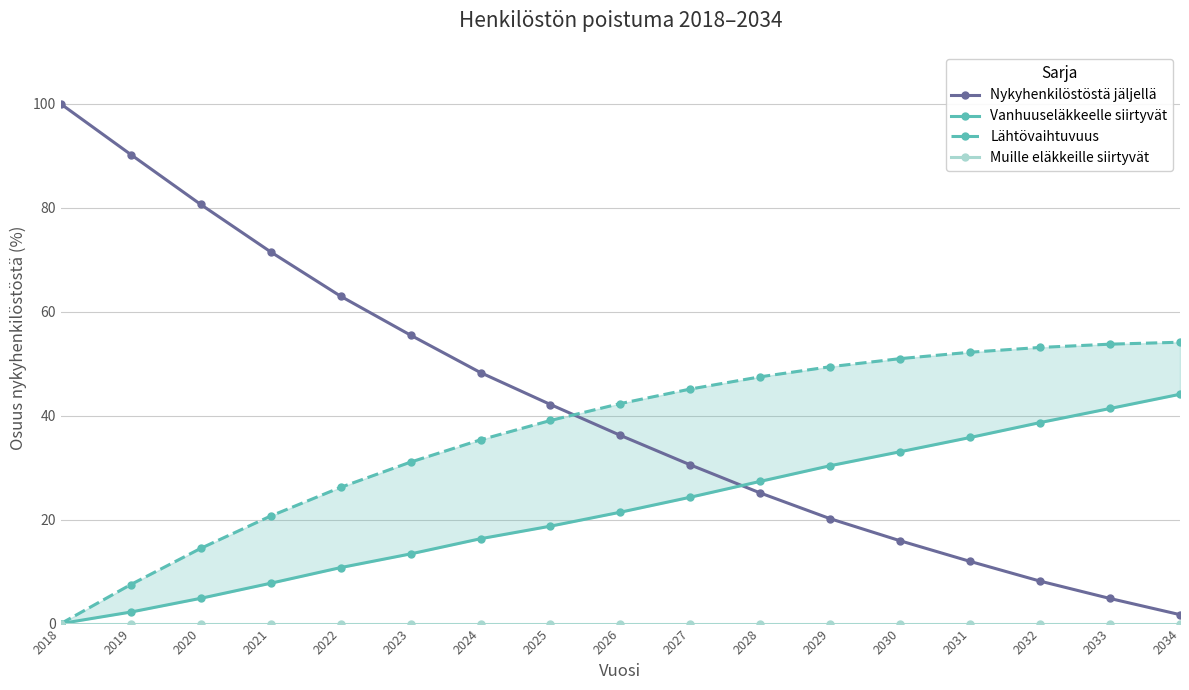

True or false: Nykyhenkilöstöstä jäljellä has more than 2 interior local peaks.

False